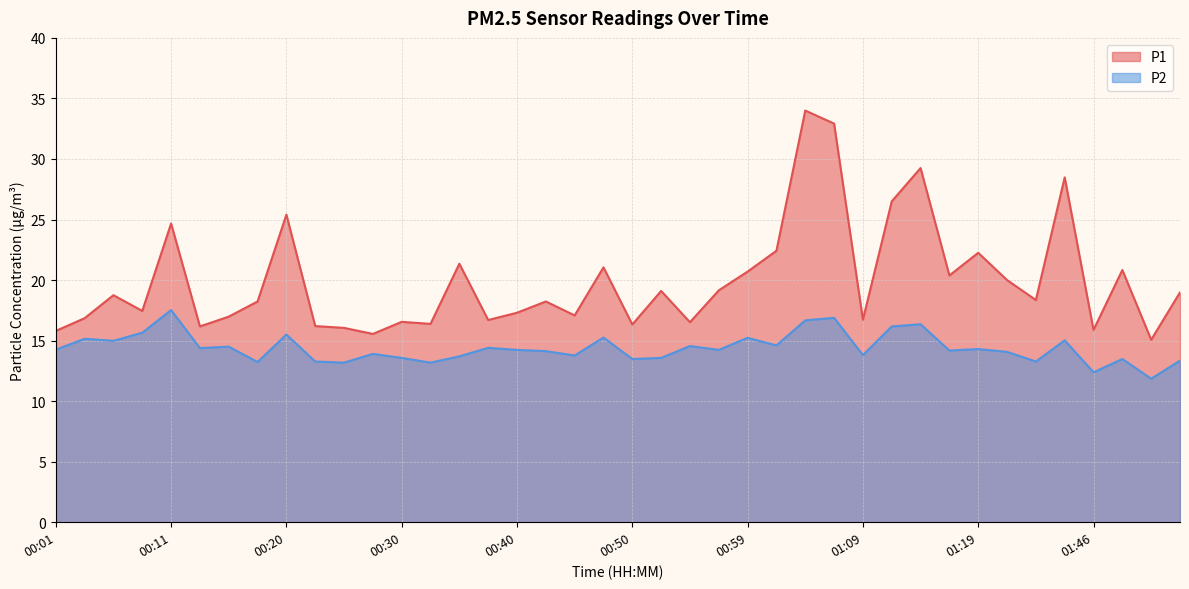

How many interior local peaks does the P2 series have?

14